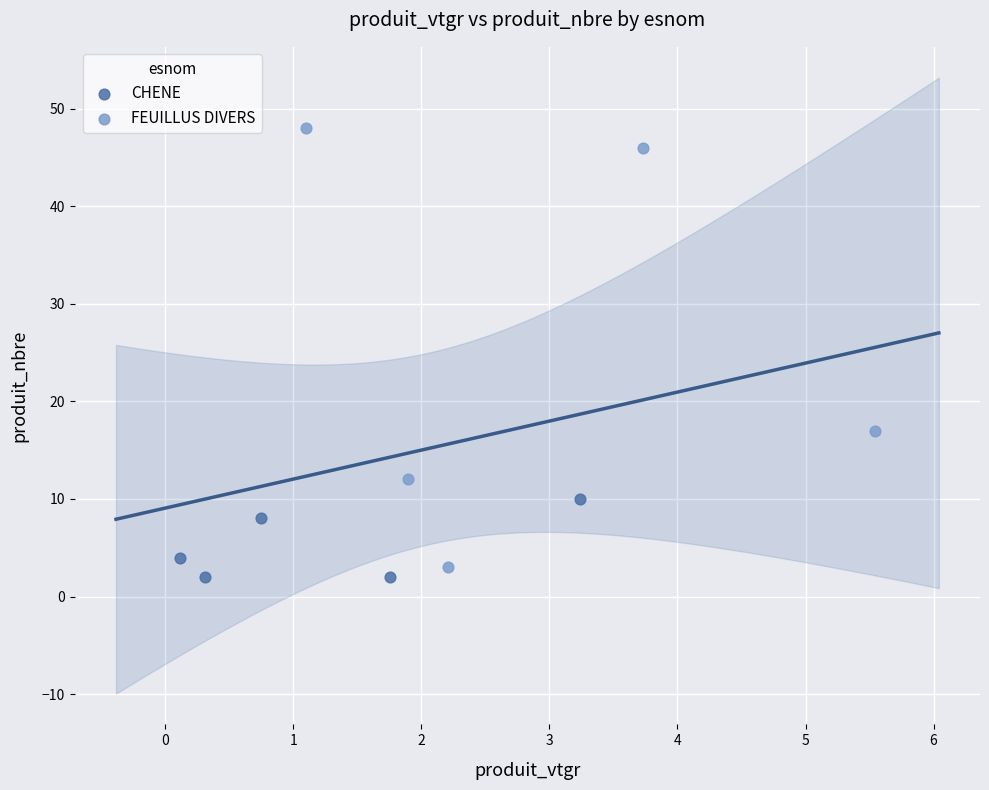

What are all the series names shown in the legend?

CHENE, FEUILLUS DIVERS